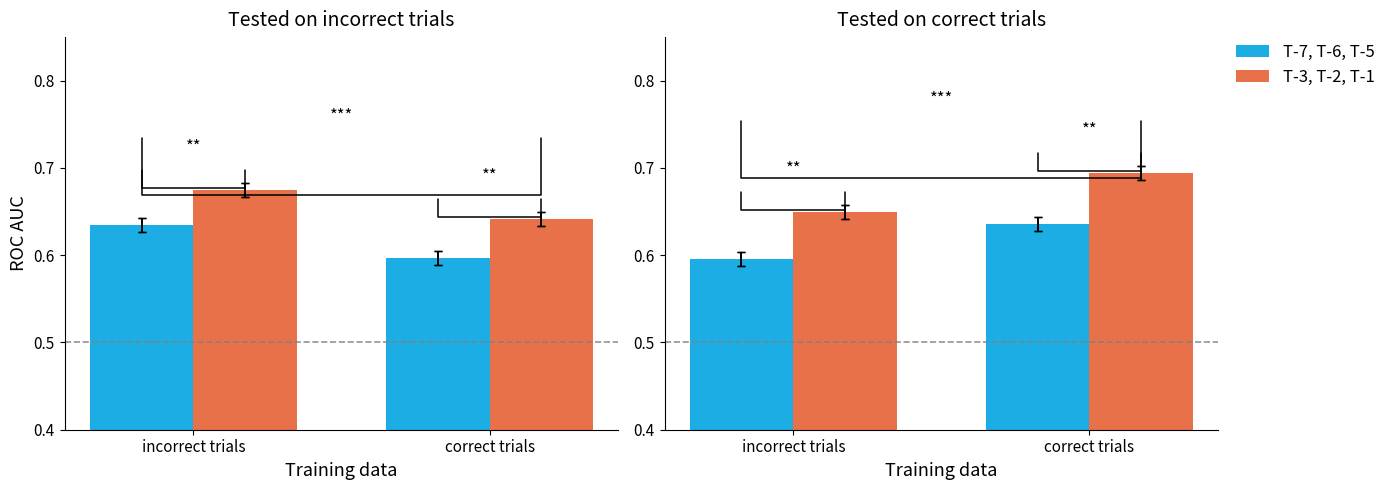

What is the total value across all series at incorrect trials?

1.2